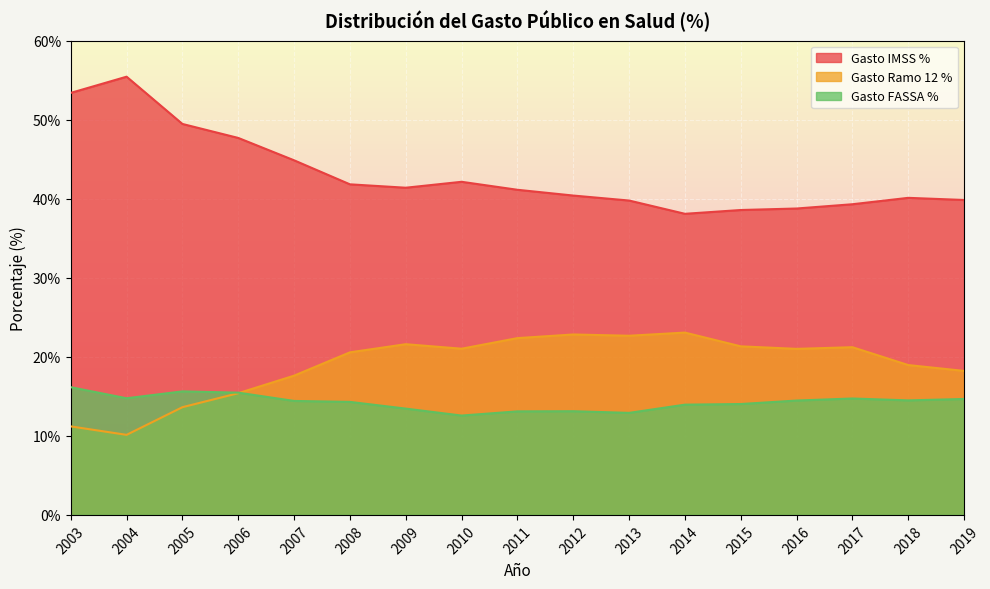

Is it true that Gasto Ramo 12 % equals 22.8 at 2012?

True